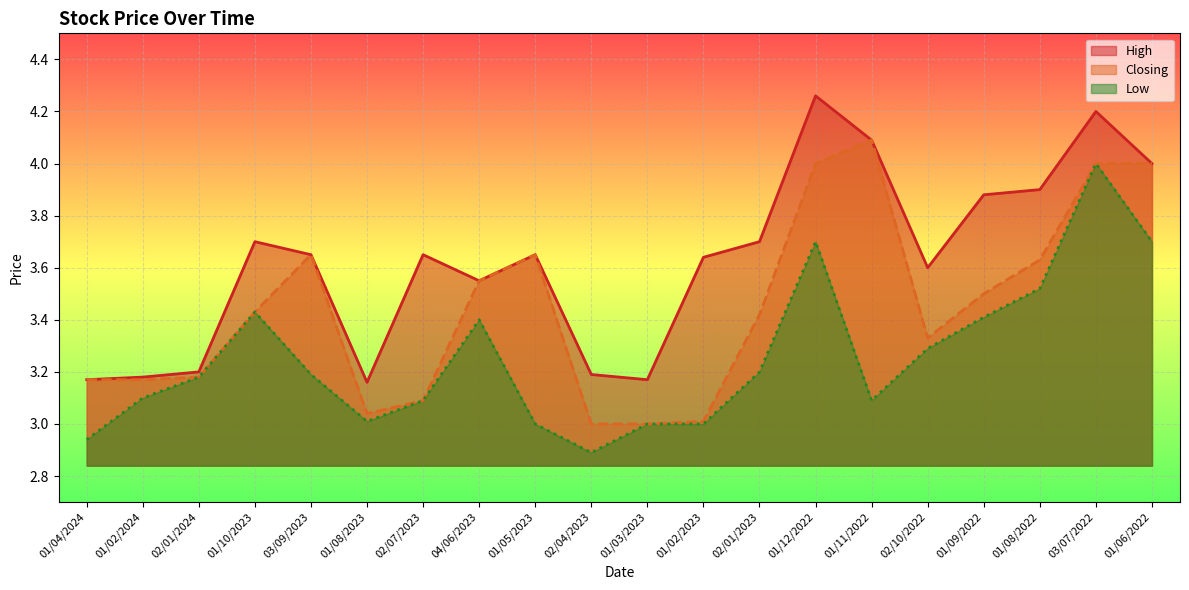

What is the average value of the Low series?

3.3